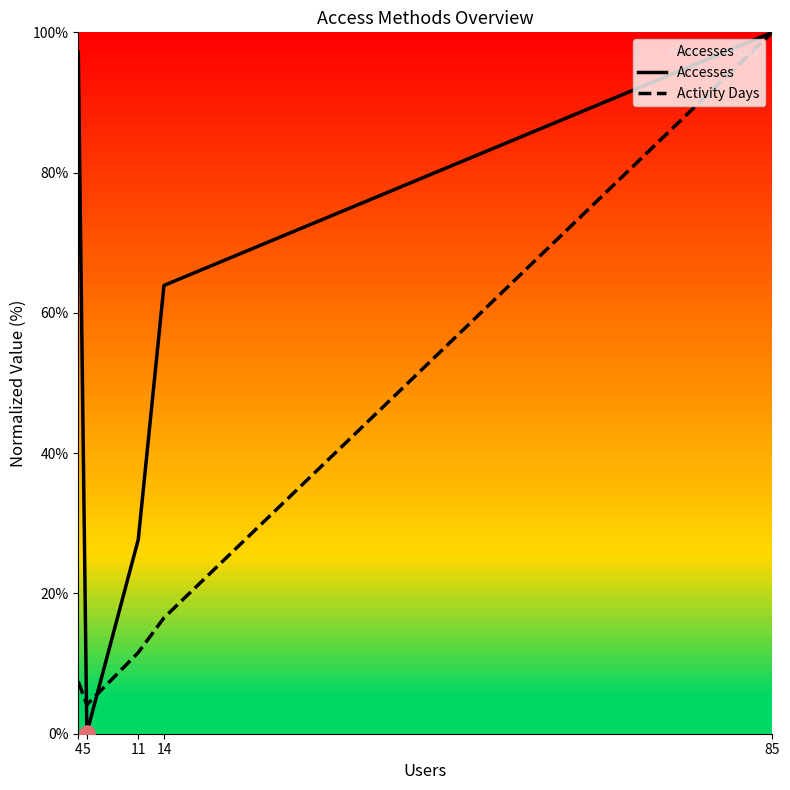

Which series reaches the maximum Y coordinate?

Accesses